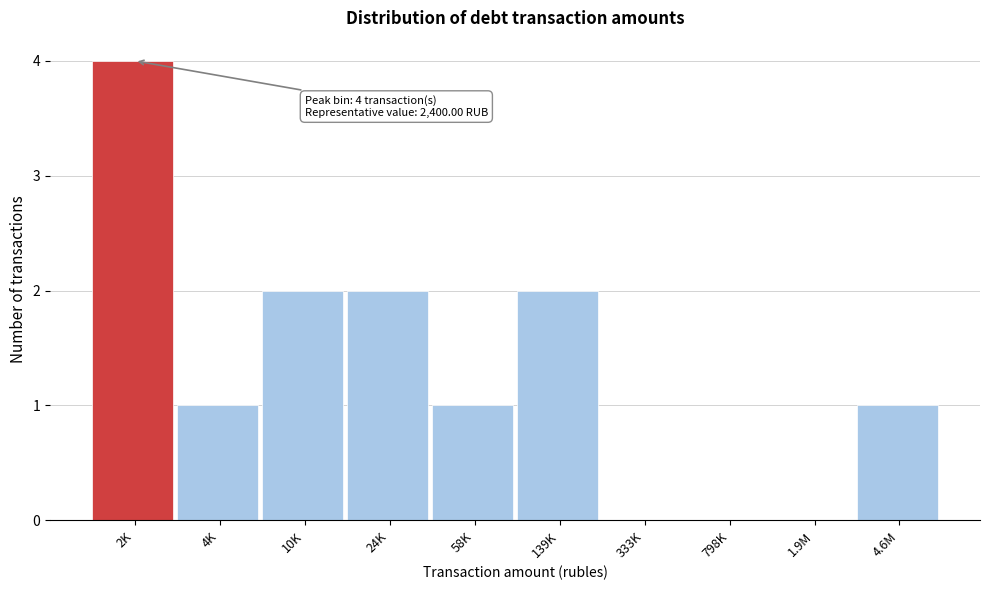

Reading right to left, list all the values displayed in this chart.

4.6M=1	1.9M=0	798K=0	333K=0	139K=2	58K=1	24K=2	10K=2	4K=1	2K=4